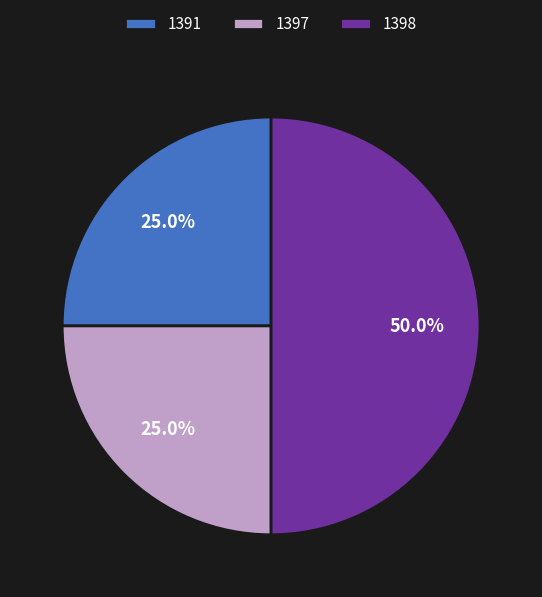

Does 1391 account for over 50% of the chart?

No